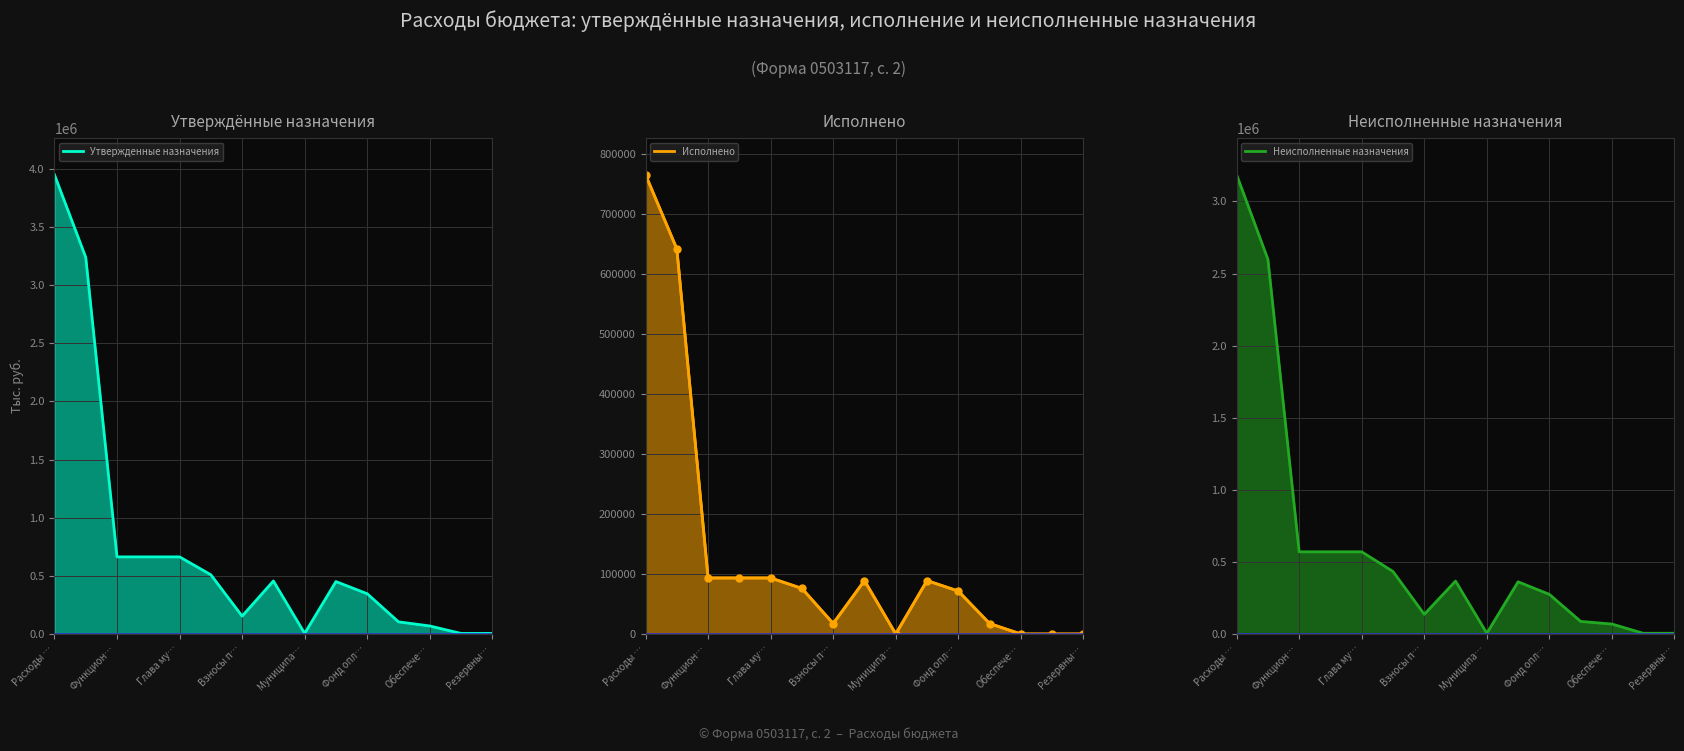

What is the maximum value shown in the chart?

3950175.7